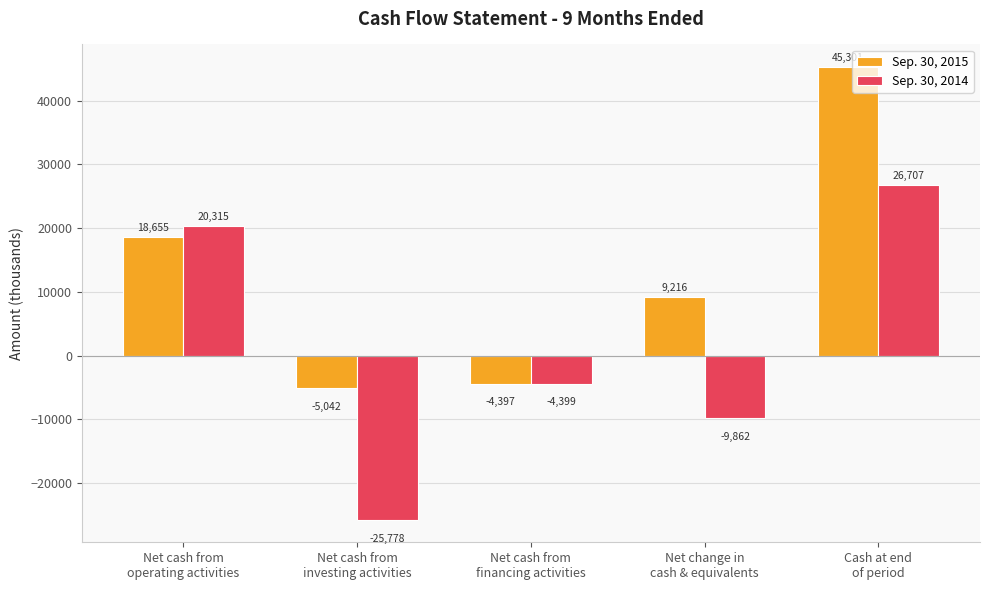

Between Net cash from
investing activities and Net cash from
financing activities, which series saw the biggest shift?

Sep. 30, 2014